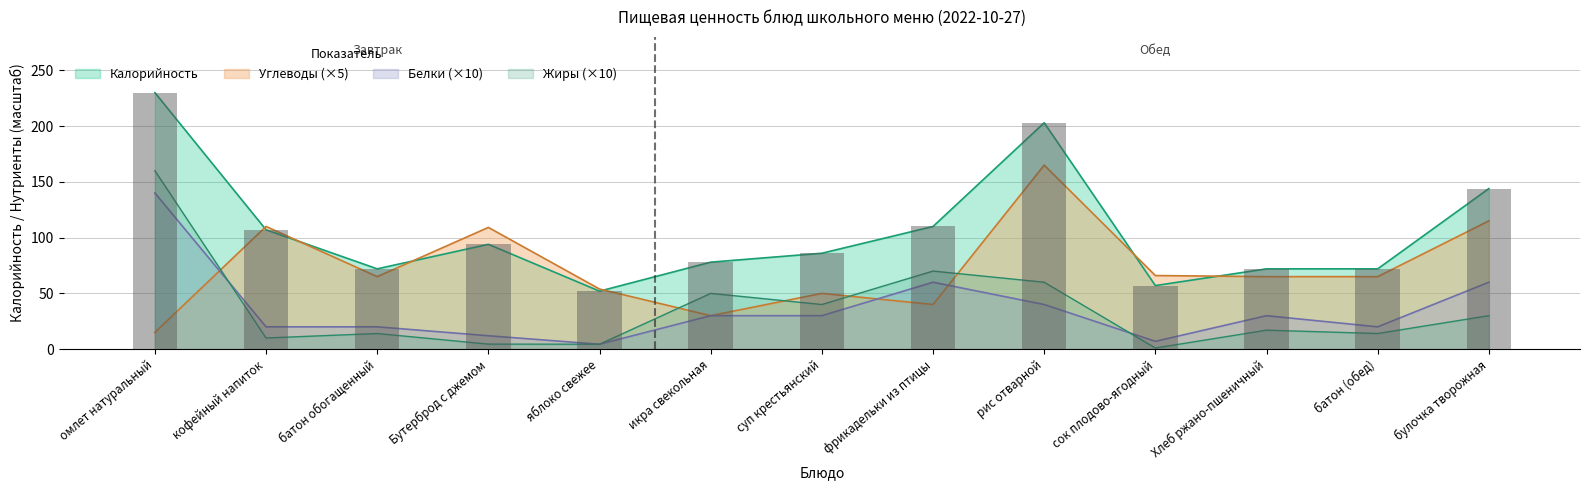

What is the label of the 11th bar from the right?

батон обогащенный